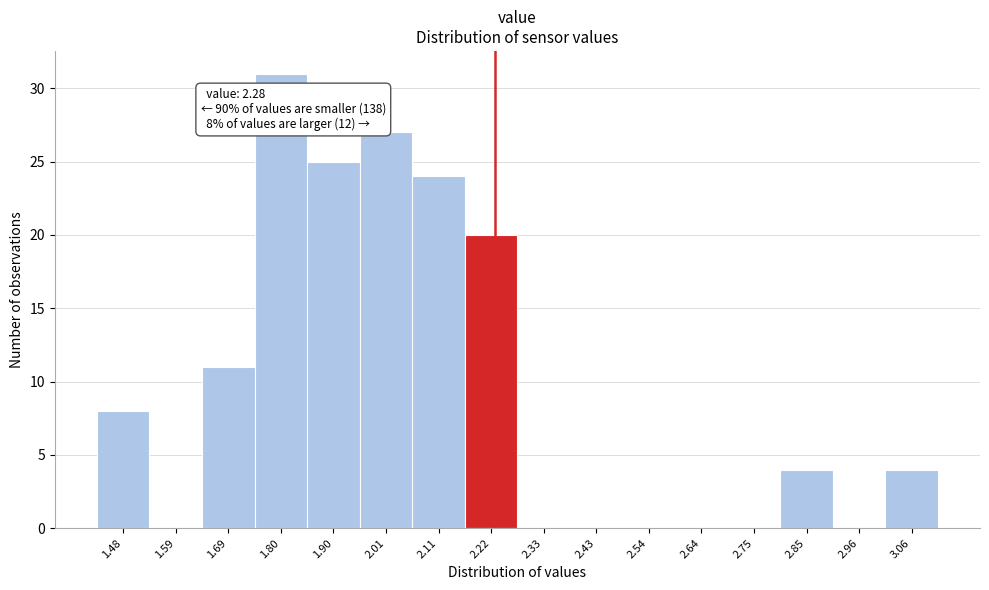

Reading right to left, list all the values displayed in this chart.

3.06=4	2.96=0	2.85=4	2.75=0	2.64=0	2.54=0	2.43=0	2.33=0	2.22=20	2.11=24	2.01=27	1.90=25	1.80=31	1.69=11	1.59=0	1.48=8